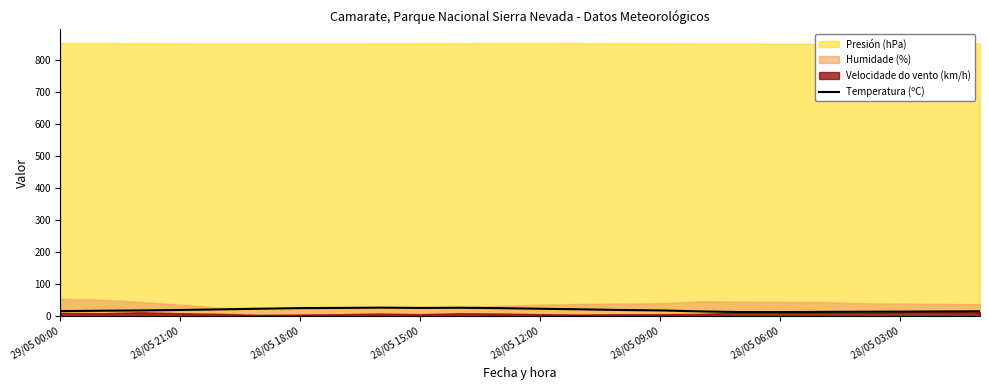

How many points are lower than both their immediate neighbors (excluding endpoints)?

2